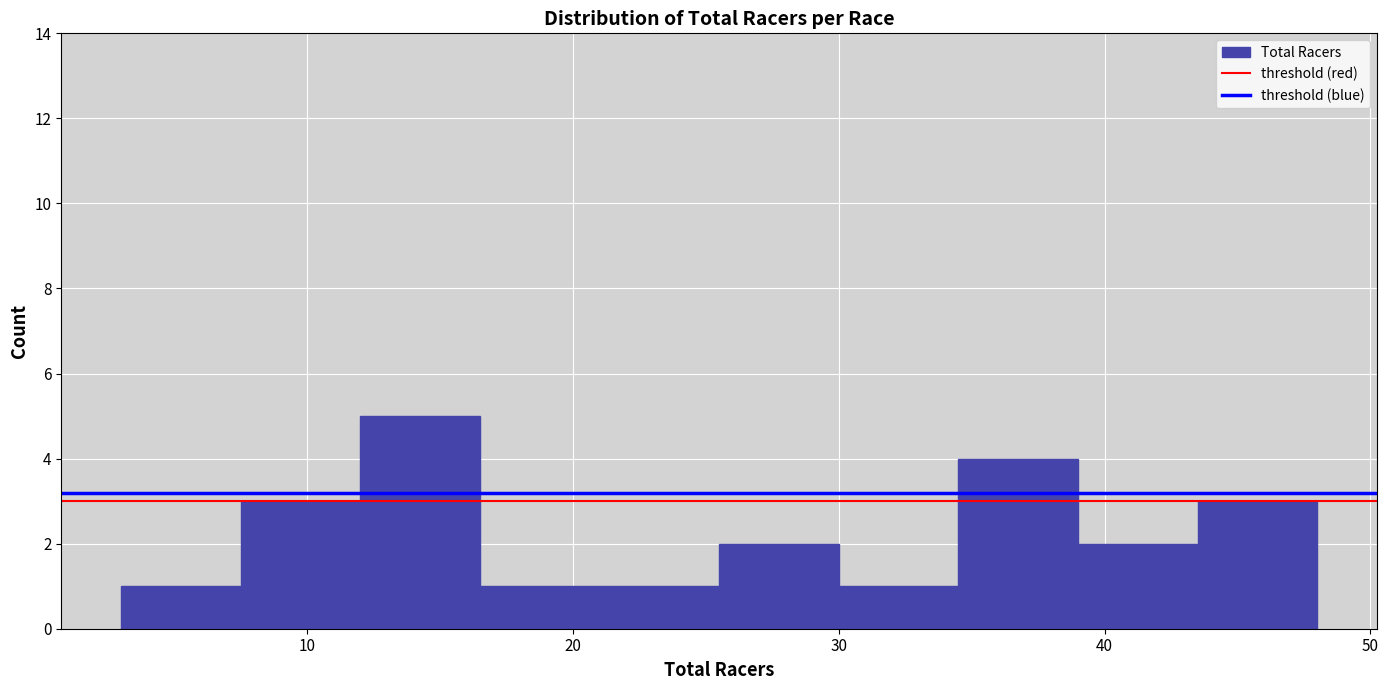

Reading left to right, transcribe this chart: for each bar, give the range it covers on the x-axis and its height. Neither the bar edges nor the heights are printed on the chart, so give them approximately, as read against the axes.

3.0 to 7.5: 1
7.5 to 12.0: 3
12.0 to 16.5: 5
16.5 to 21.0: 1
21.0 to 25.5: 1
25.5 to 30.0: 2
30.0 to 34.5: 1
34.5 to 39.0: 4
39.0 to 43.5: 2
43.5 to 48.0: 3